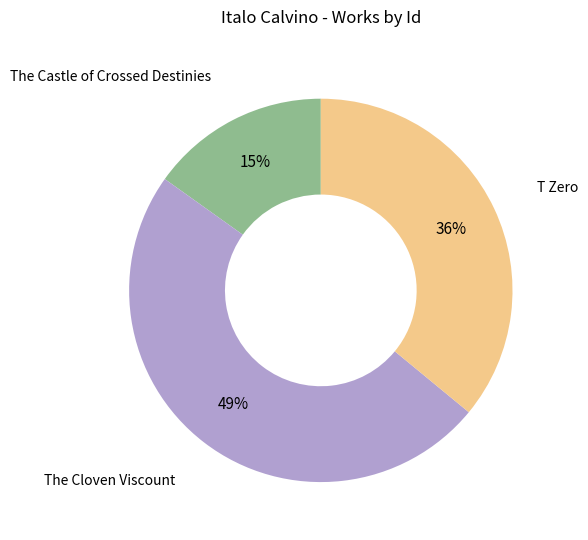

Between The Castle of Crossed Destinies and The Cloven Viscount, which is larger?

The Cloven Viscount